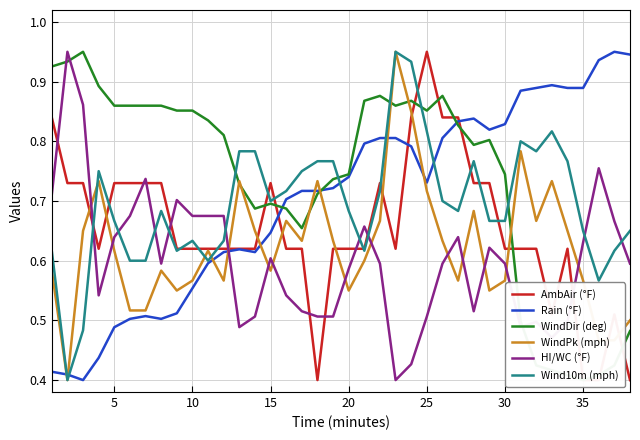

True or false: HI/WC (°F) and WindPk (mph) cross at least once.

True